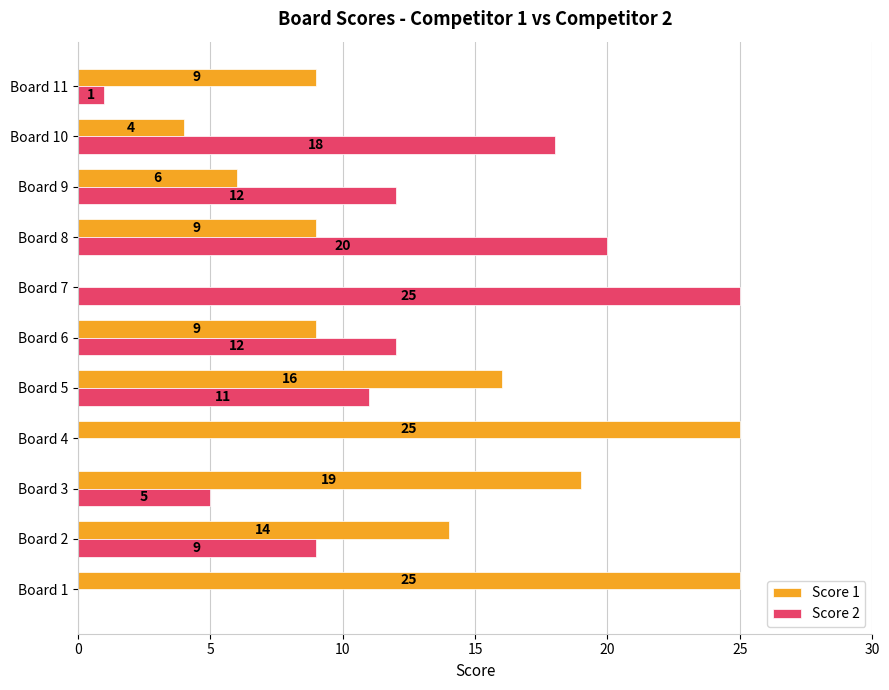

Which series has the largest total across all categories?

Score 1